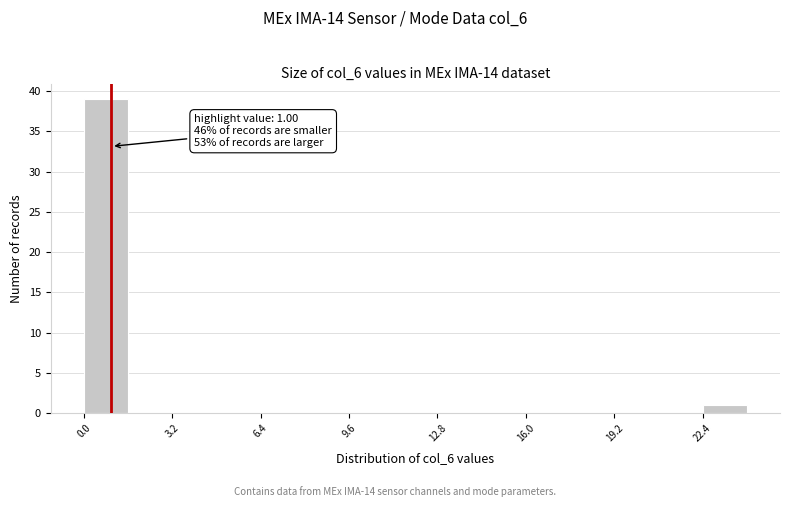

Around what value on the x-axis is the tallest bar? Give the approximate position of its centre, as read against the axis.

1.0